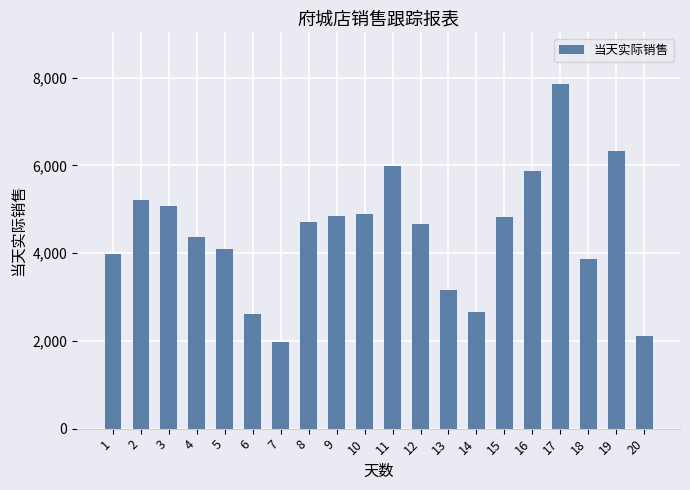

What is the smallest value displayed?

1964.8